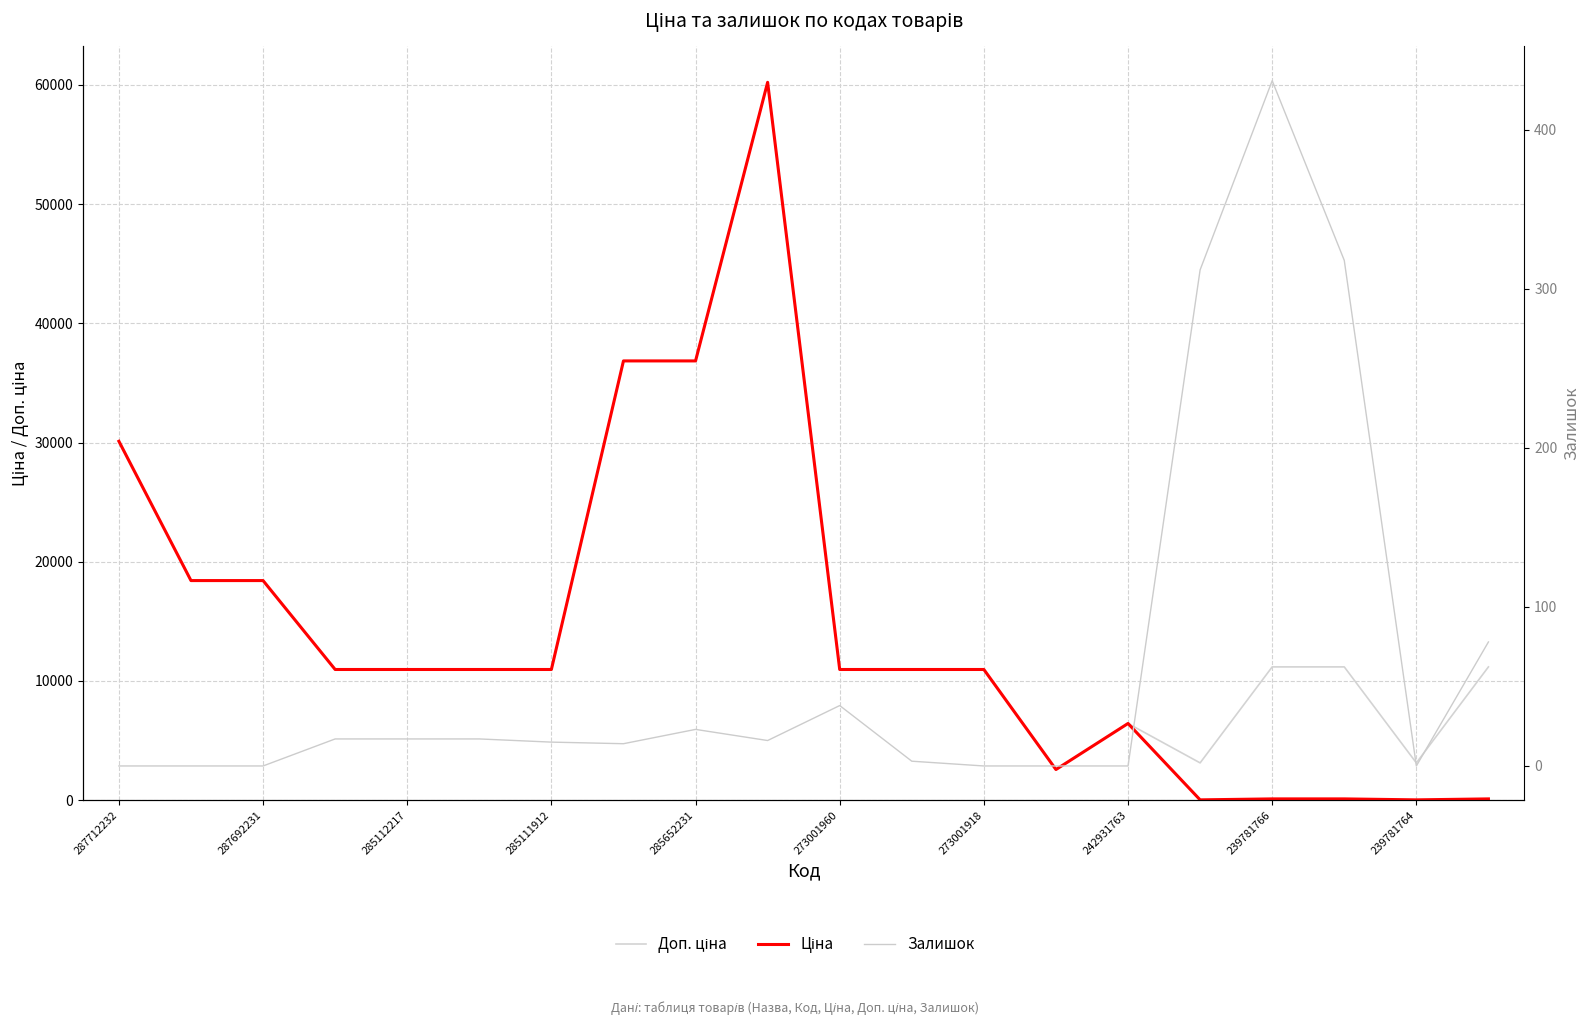

How many interior local peaks does the Залишок series have?

3